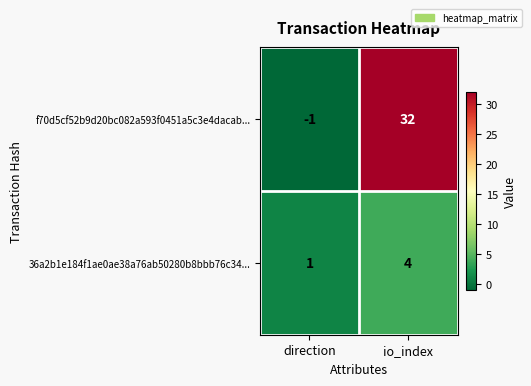

What is the sum of all 36a2b1e184f1ae0ae38a76ab50280b8bbb76c34... values?

5